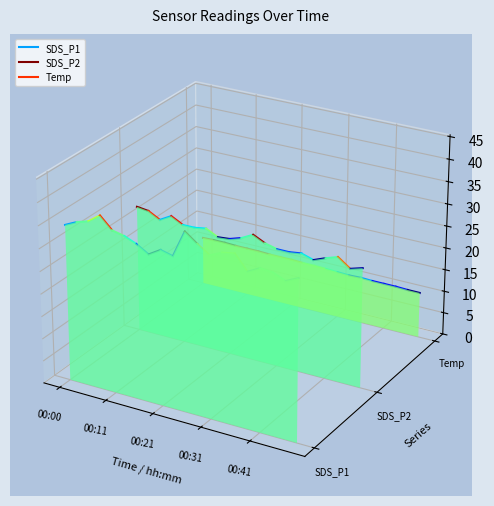

Is it true that SDS_P2 equals 0.0 at 00:11?

False